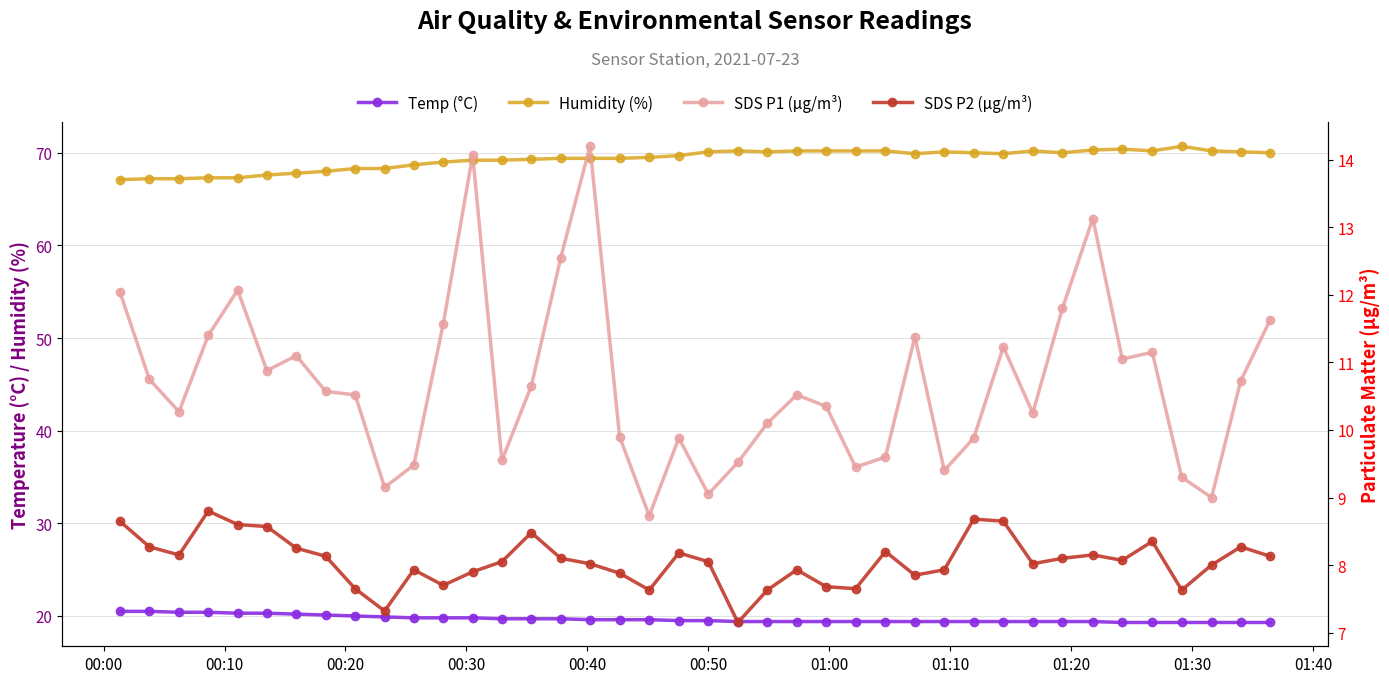

Which series changed the most between 00:10 and 00:50?

Humidity (%)